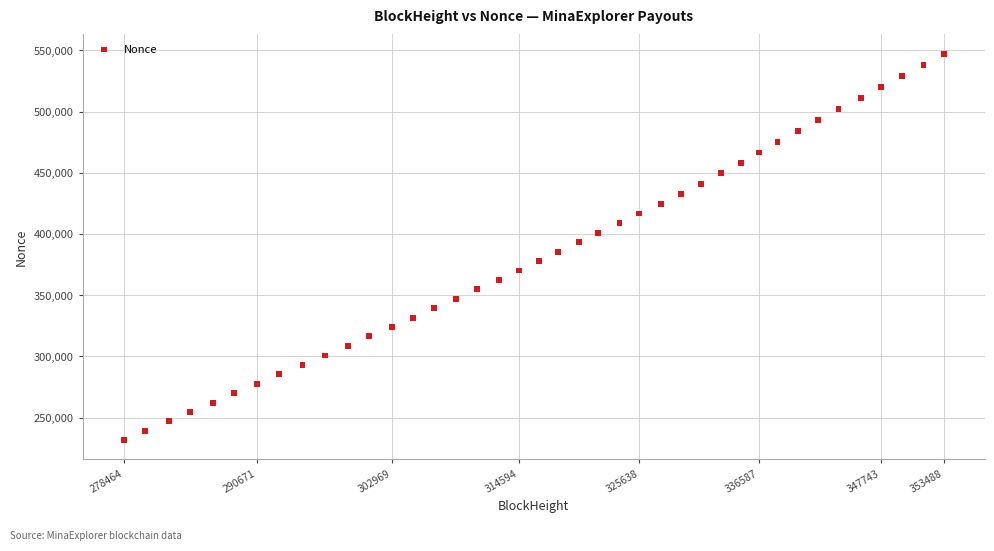

What is the range of Y values (max minus min)?

315475